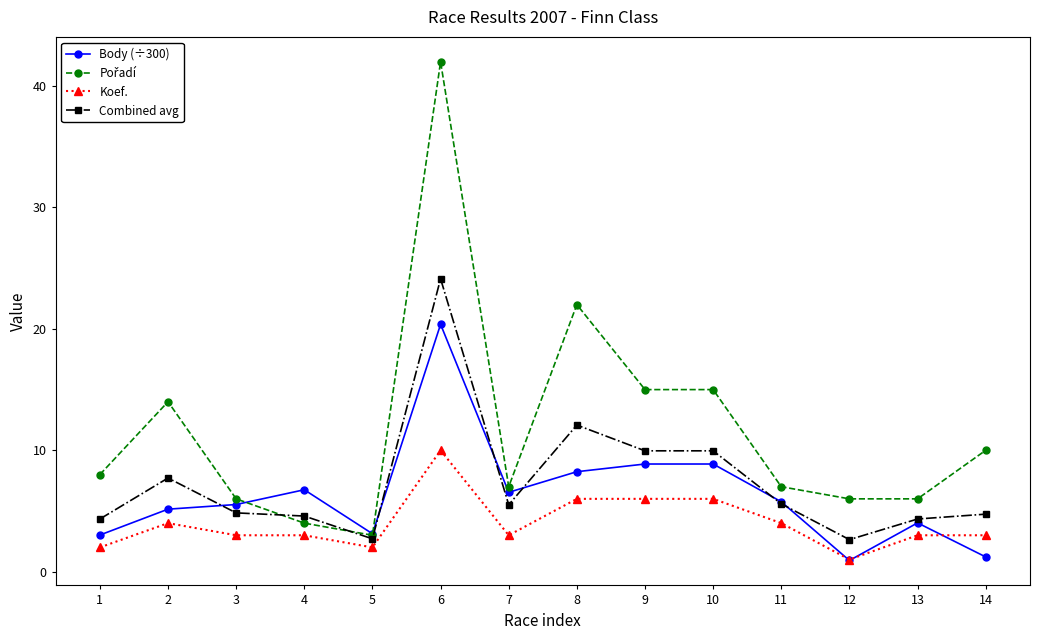

At which category is the sum across all series the highest?

6